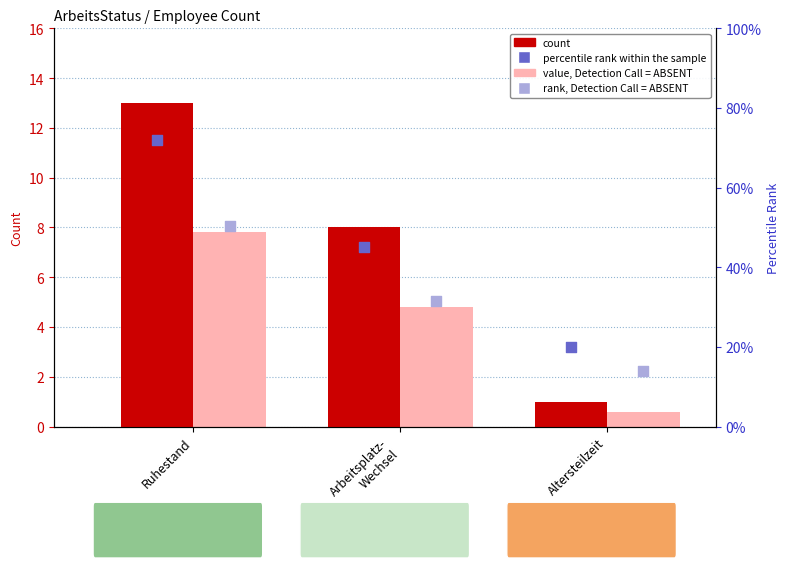

Which series has the largest Y range (max minus min)?

percentile rank within the sample